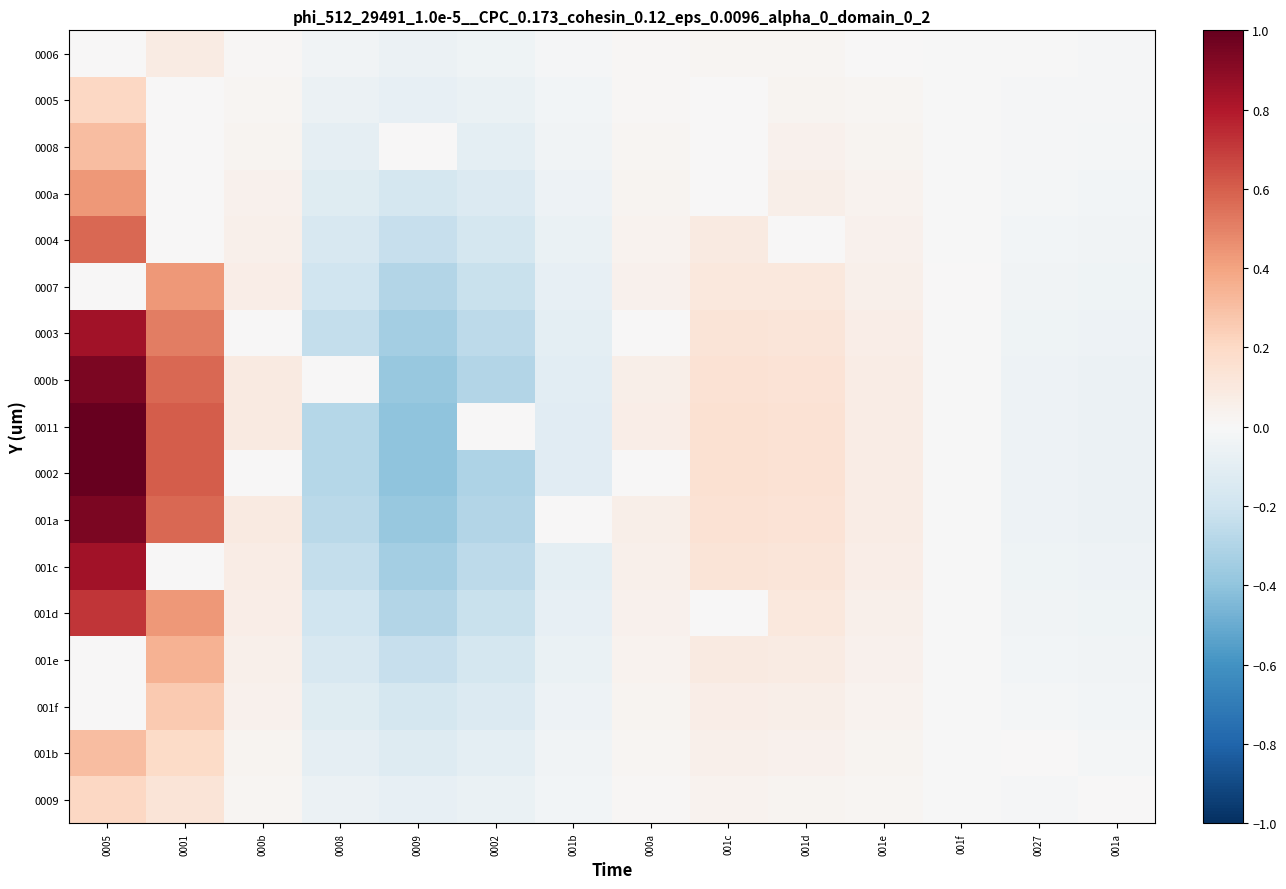

Reading left to right, transcribe all the data shown in this chart.

0006: 0005=0.0	0001=0.1	000b=0.0	0008=-0.0	0009=-0.1	0002=-0.0	001b=-0.0	000a=0.0	001c=0.0	001d=0.0	001e=0.0	001f=-0.0	0027=-0.0	001a=-0.0
0005: 0005=0.2	0001=0.0	000b=0.0	0008=-0.1	0009=-0.1	0002=-0.1	001b=-0.0	000a=0.0	001c=0.0	001d=0.0	001e=0.0	001f=-0.0	0027=-0.0	001a=-0.0
0008: 0005=0.3	0001=0.0	000b=0.0	0008=-0.1	0009=0.0	0002=-0.1	001b=-0.0	000a=0.0	001c=0.0	001d=0.0	001e=0.0	001f=-0.0	0027=-0.0	001a=-0.0
000a: 0005=0.4	0001=0.0	000b=0.0	0008=-0.1	0009=-0.2	0002=-0.1	001b=-0.0	000a=0.0	001c=0.0	001d=0.1	001e=0.0	001f=-0.0	0027=-0.0	001a=-0.0
0004: 0005=0.6	0001=0.0	000b=0.1	0008=-0.2	0009=-0.2	0002=-0.2	001b=-0.1	000a=0.0	001c=0.1	001d=0.0	001e=0.0	001f=-0.0	0027=-0.0	001a=-0.0
0007: 0005=0.0	0001=0.4	000b=0.1	0008=-0.2	0009=-0.3	0002=-0.2	001b=-0.1	000a=0.0	001c=0.1	001d=0.1	001e=0.1	001f=0.0	0027=-0.0	001a=-0.0
0003: 0005=0.8	0001=0.5	000b=0.0	0008=-0.2	0009=-0.3	0002=-0.3	001b=-0.1	000a=0.0	001c=0.1	001d=0.1	001e=0.1	001f=-0.0	0027=-0.0	001a=-0.1
000b: 0005=0.9	0001=0.6	000b=0.1	0008=0.0	0009=-0.4	0002=-0.3	001b=-0.1	000a=0.1	001c=0.1	001d=0.1	001e=0.1	001f=-0.0	0027=-0.0	001a=-0.1
0011: 0005=1.0	0001=0.6	000b=0.1	0008=-0.3	0009=-0.4	0002=0.0	001b=-0.1	000a=0.1	001c=0.2	001d=0.1	001e=0.1	001f=-0.0	0027=-0.0	001a=-0.1
0002: 0005=1.0	0001=0.6	000b=0.0	0008=-0.3	0009=-0.4	0002=-0.3	001b=-0.1	000a=0.0	001c=0.2	001d=0.1	001e=0.1	001f=-0.0	0027=-0.0	001a=-0.1
001a: 0005=0.9	0001=0.6	000b=0.1	0008=-0.3	0009=-0.4	0002=-0.3	001b=0.0	000a=0.1	001c=0.1	001d=0.1	001e=0.1	001f=-0.0	0027=-0.0	001a=-0.1
001c: 0005=0.8	0001=0.0	000b=0.1	0008=-0.2	0009=-0.3	0002=-0.3	001b=-0.1	000a=0.1	001c=0.1	001d=0.1	001e=0.1	001f=-0.0	0027=-0.0	001a=-0.1
001d: 0005=0.7	0001=0.4	000b=0.1	0008=-0.2	0009=-0.3	0002=-0.2	001b=-0.1	000a=0.0	001c=0.0	001d=0.1	001e=0.1	001f=-0.0	0027=-0.0	001a=-0.0
001e: 0005=0.0	0001=0.3	000b=0.1	0008=-0.2	0009=-0.2	0002=-0.2	001b=-0.1	000a=0.0	001c=0.1	001d=0.1	001e=0.0	001f=-0.0	0027=-0.0	001a=-0.0
001f: 0005=0.0	0001=0.3	000b=0.0	0008=-0.1	0009=-0.2	0002=-0.1	001b=-0.0	000a=0.0	001c=0.1	001d=0.1	001e=0.0	001f=-0.0	0027=-0.0	001a=-0.0
001b: 0005=0.3	0001=0.2	000b=0.0	0008=-0.1	0009=-0.1	0002=-0.1	001b=-0.0	000a=0.0	001c=0.0	001d=0.0	001e=0.0	001f=-0.0	0027=0.0	001a=-0.0
0009: 0005=0.2	0001=0.1	000b=0.0	0008=-0.1	0009=-0.1	0002=-0.1	001b=-0.0	000a=0.0	001c=0.0	001d=0.0	001e=0.0	001f=-0.0	0027=-0.0	001a=0.0